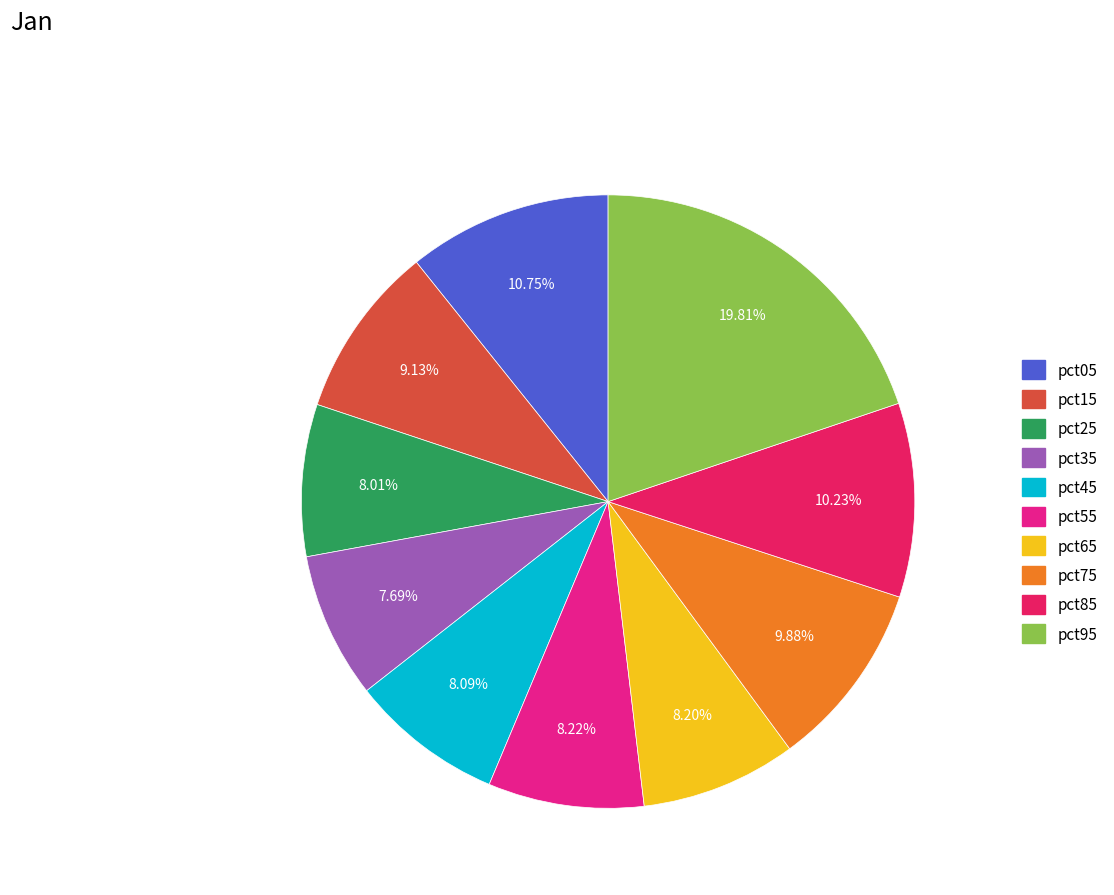

To the nearest percent, what is the difference between the largest and smallest slice percentages?

12%